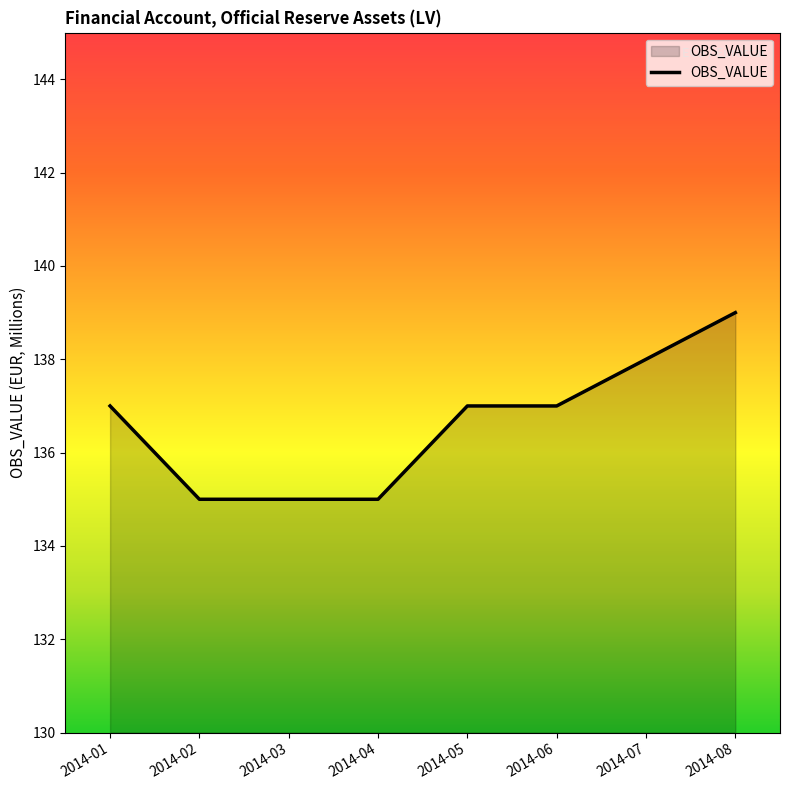

How many series are shown in this chart?

1